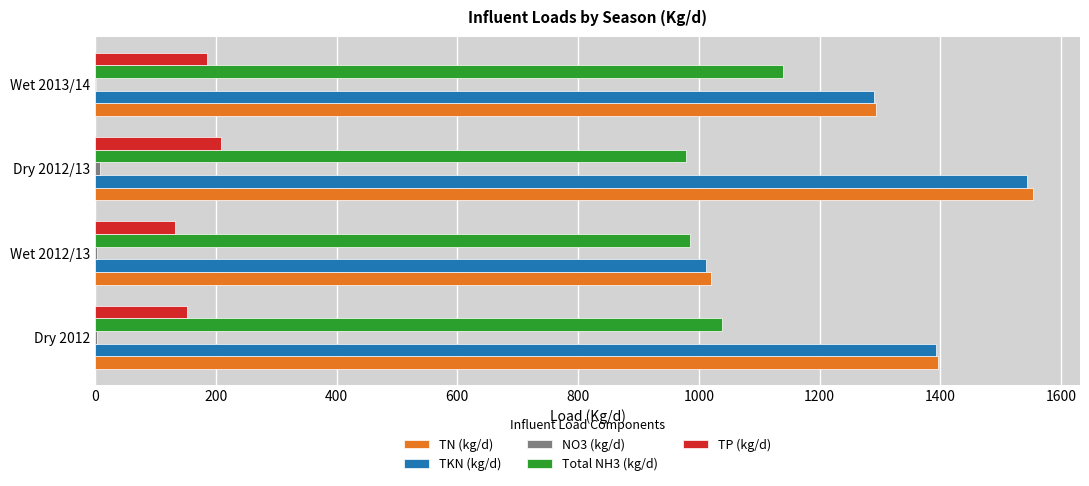

What is the greatest value displayed?

1553.6